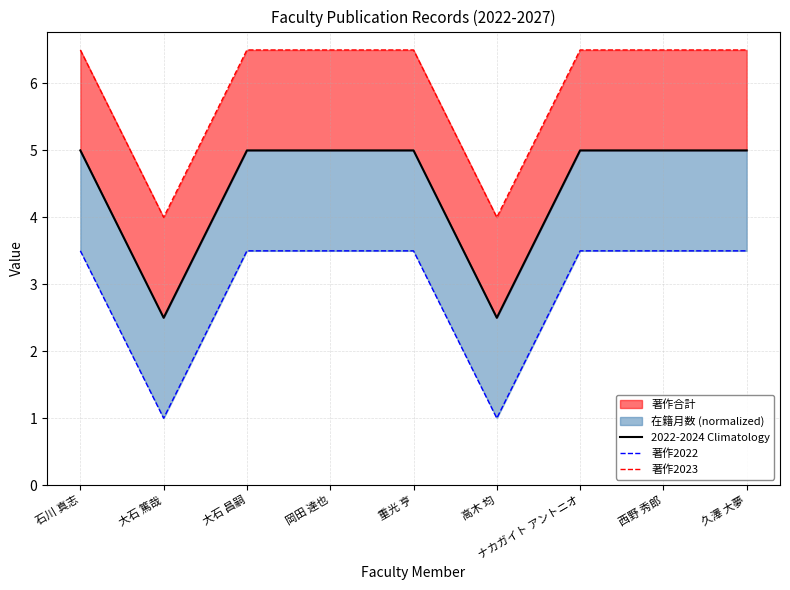

Reading left to right, what are all the values shown in this chart?

2022-2024 Climatology: 5.0	2.5	5.0	5.0	5.0	2.5	5.0	5.0	5.0
著作2022: 3.5	1.0	3.5	3.5	3.5	1.0	3.5	3.5	3.5
著作2023: 6.5	4.0	6.5	6.5	6.5	4.0	6.5	6.5	6.5